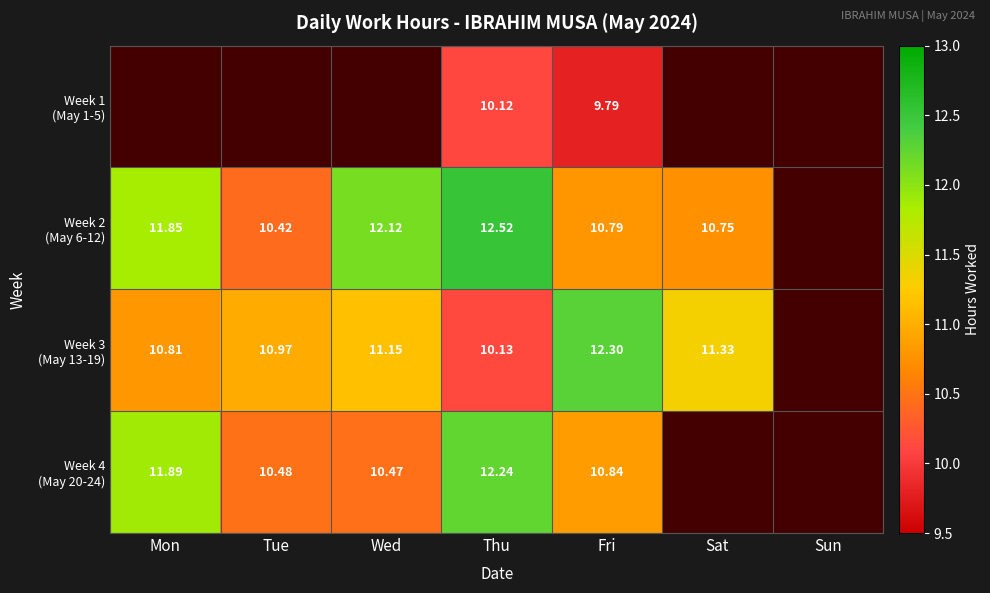

At which label does Week 2 (May 6-12) reach its peak?

Thu